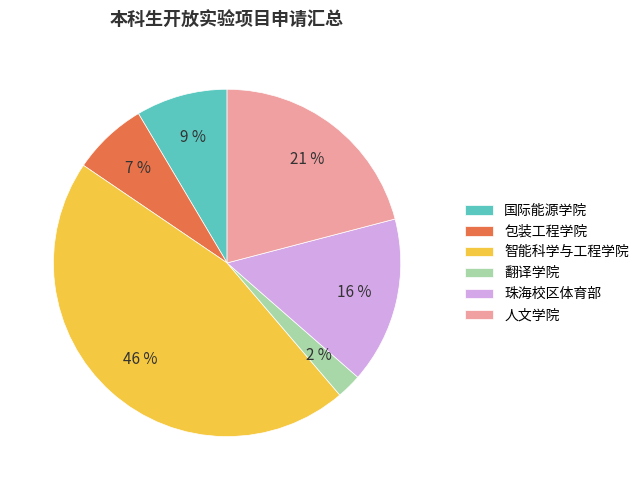

Rank the categories by value from highest to lowest.

智能科学与工程学院, 人文学院, 珠海校区体育部, 国际能源学院, 包装工程学院, 翻译学院